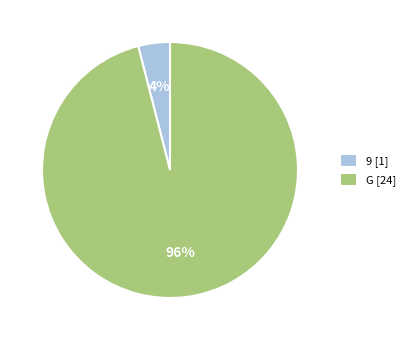

To the nearest percent, what portion does 9 represent?

4%